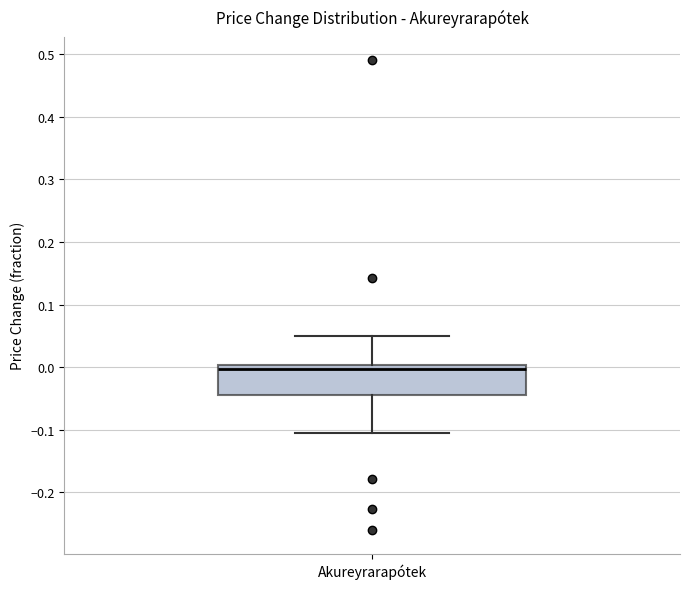

Transcribe this box plot: give where the median line is, the range the box spans, and where the two whiskers end, as read against the y-axis. The values are not printed on the chart, so give them approximately, as read against the axis.

median 0.00 (just below the box's upper edge), box -0.05 to 0.00, whiskers -0.10 to 0.05